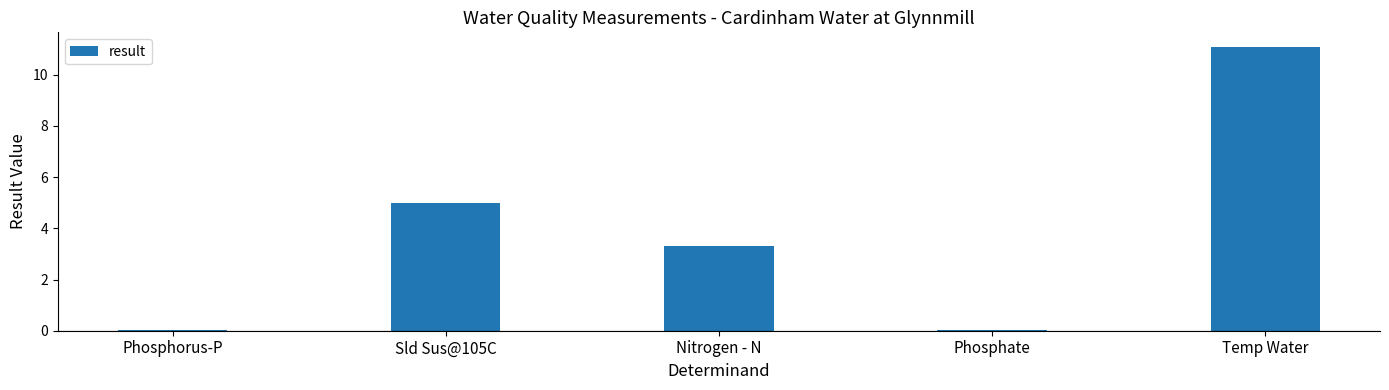

What is the change in value from Nitrogen - N to Temp Water?

+7.8